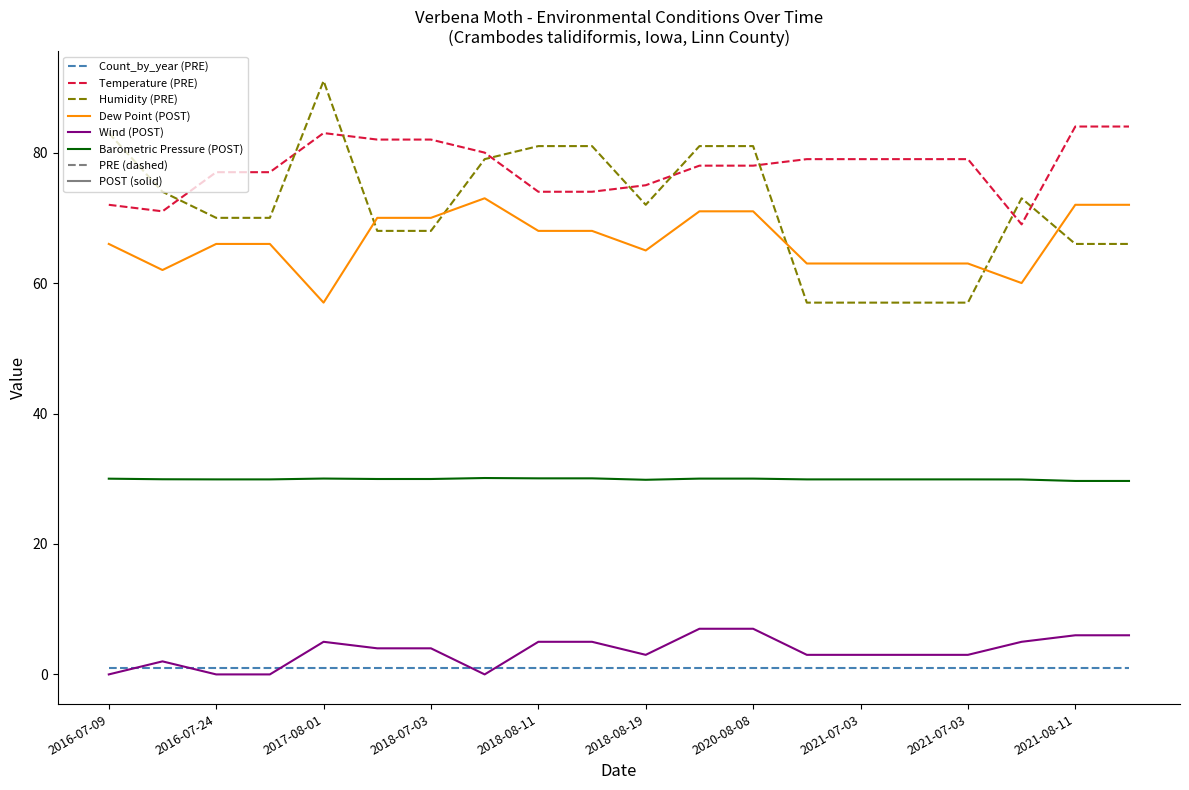

What is the maximum value for Humidity (PRE)?

91.0